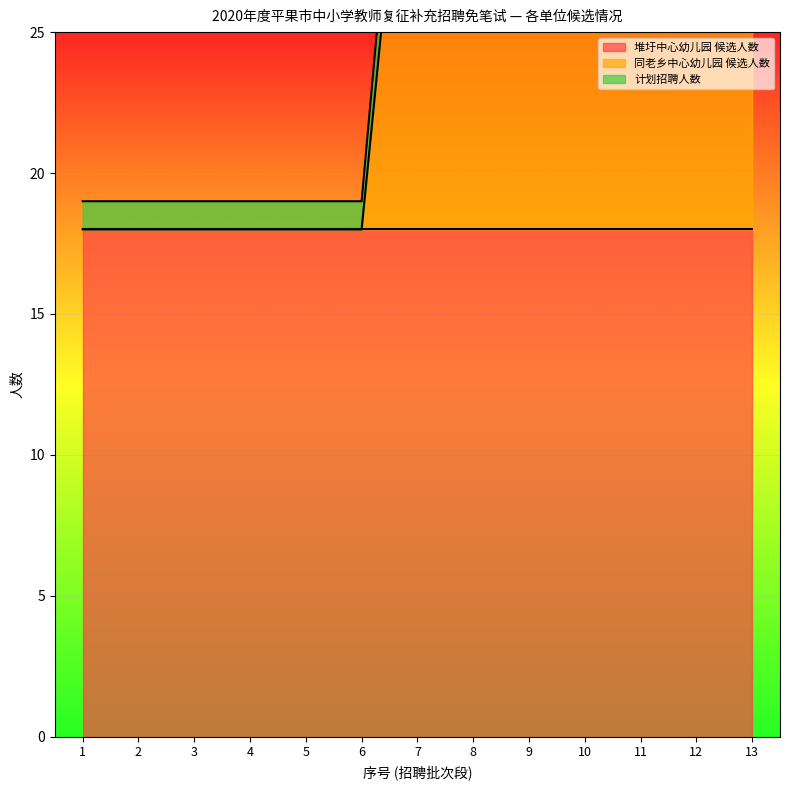

List the labels in order of 计划招聘人数 value, largest first.

7, 8, 9, 10, 11, 12, 13, 1, 2, 3, 4, 5, 6